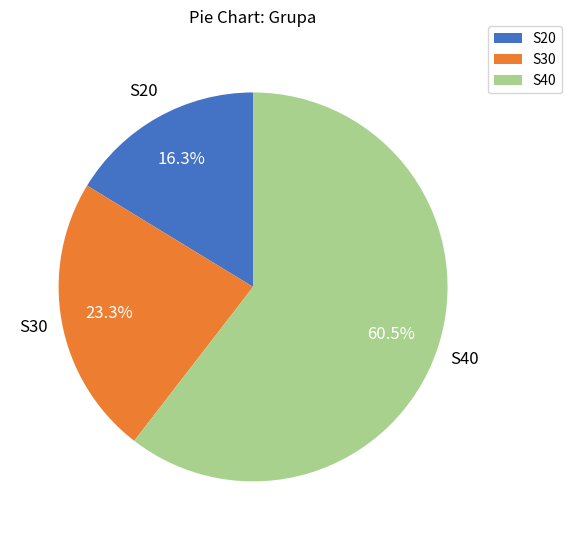

Is it true that S30 is 18% of the pie?

False